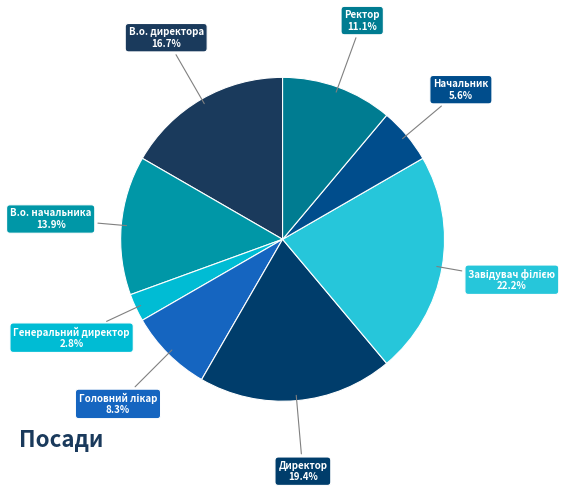

To the nearest percent, what is the difference between the Ректор and В.о. директора slice percentages?

6%